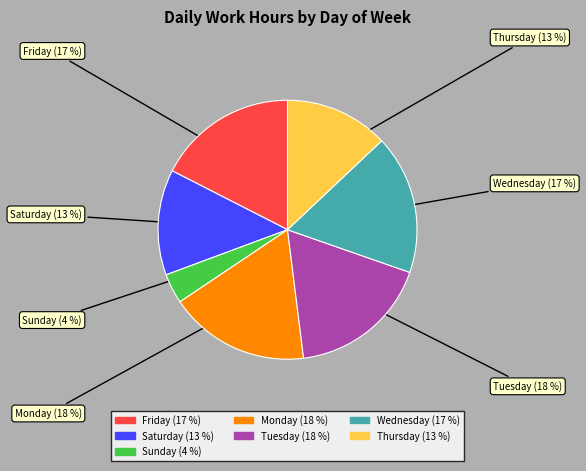

Is there any slice that represents more than half of the pie?

No